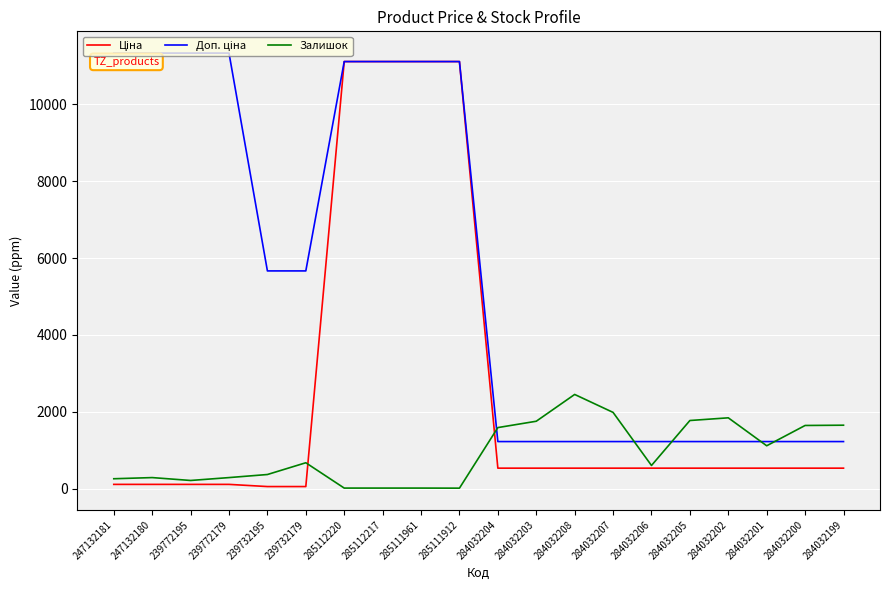

What is the spread (max minus min) of values at 284032206?

691.7